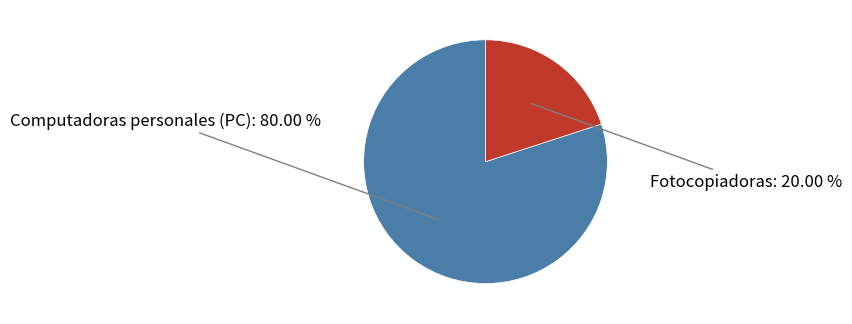

Is there any slice that represents more than half of the pie?

Yes